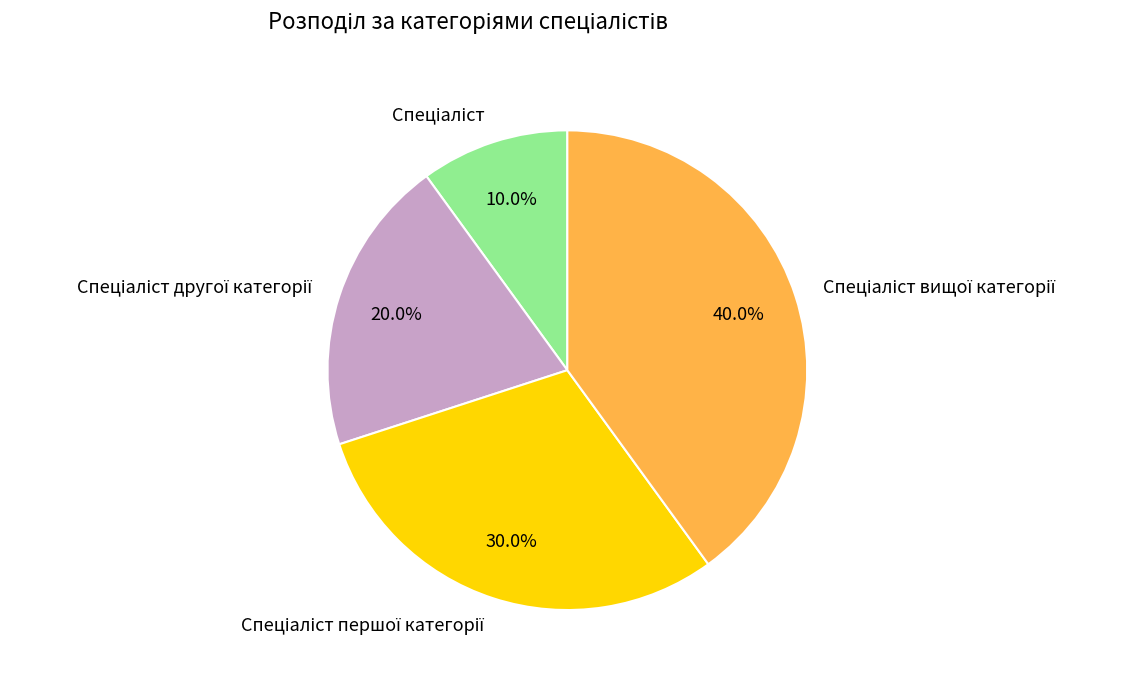

Is there a majority slice in this chart?

No